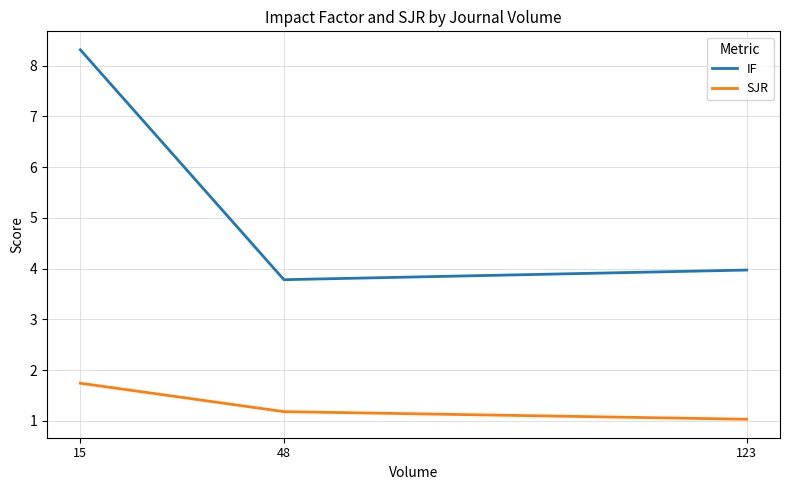

What is the difference between the second highest and minimum values in the IF series?

0.2